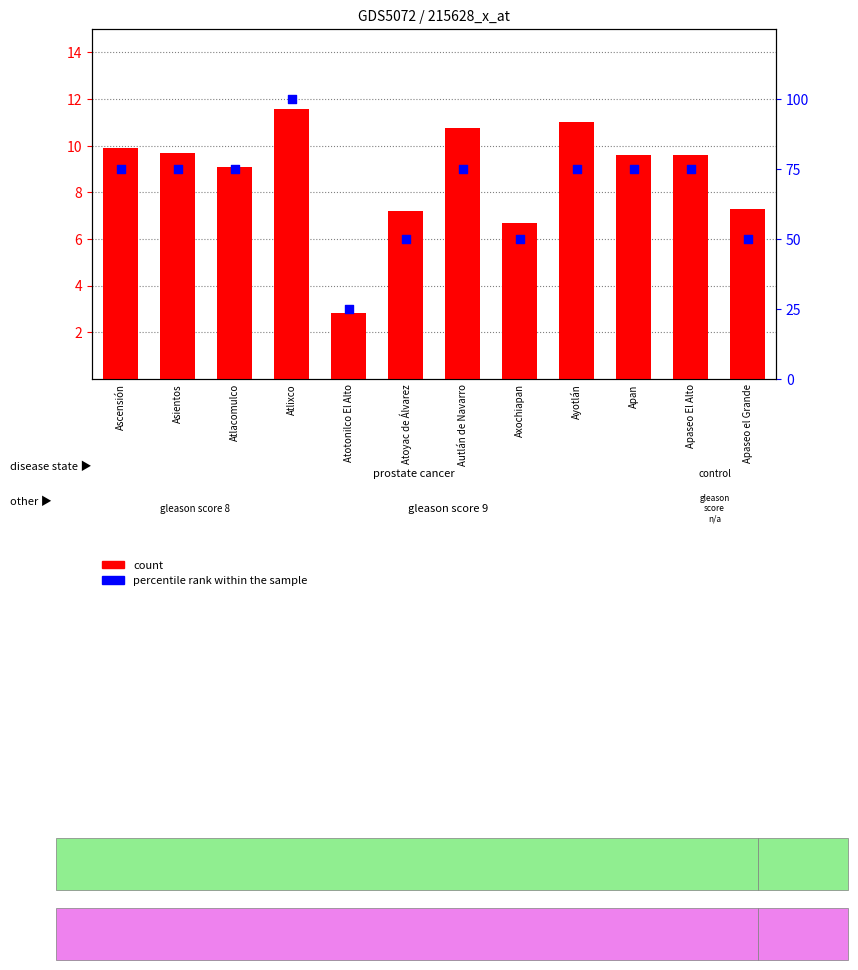

Which series contains the lowest Y value?

count